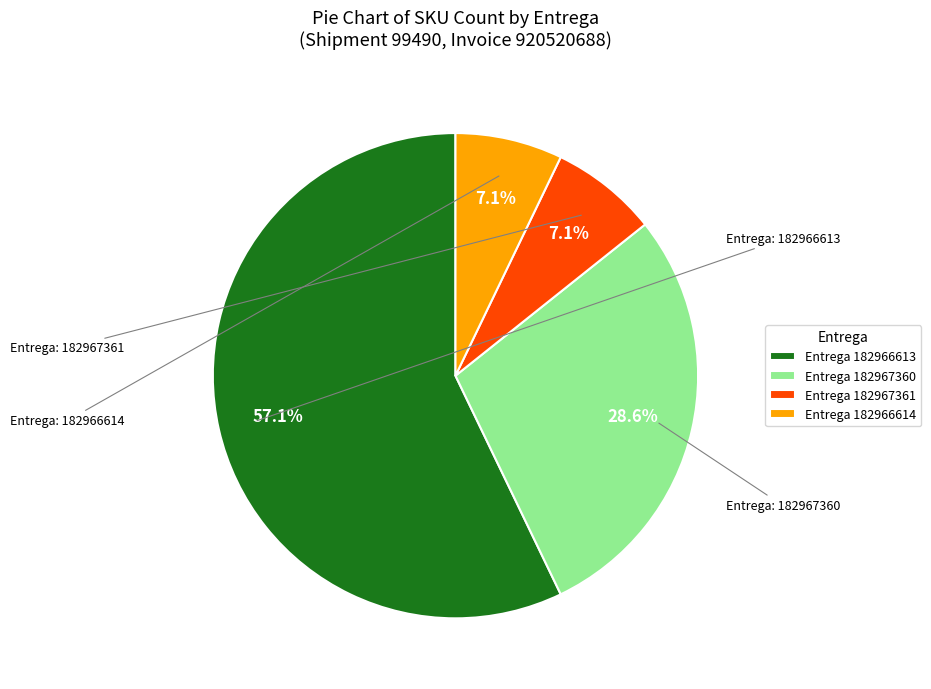

Approximately how many times larger is the value at Entrega 182967360 compared to Entrega 182966614?

4.0